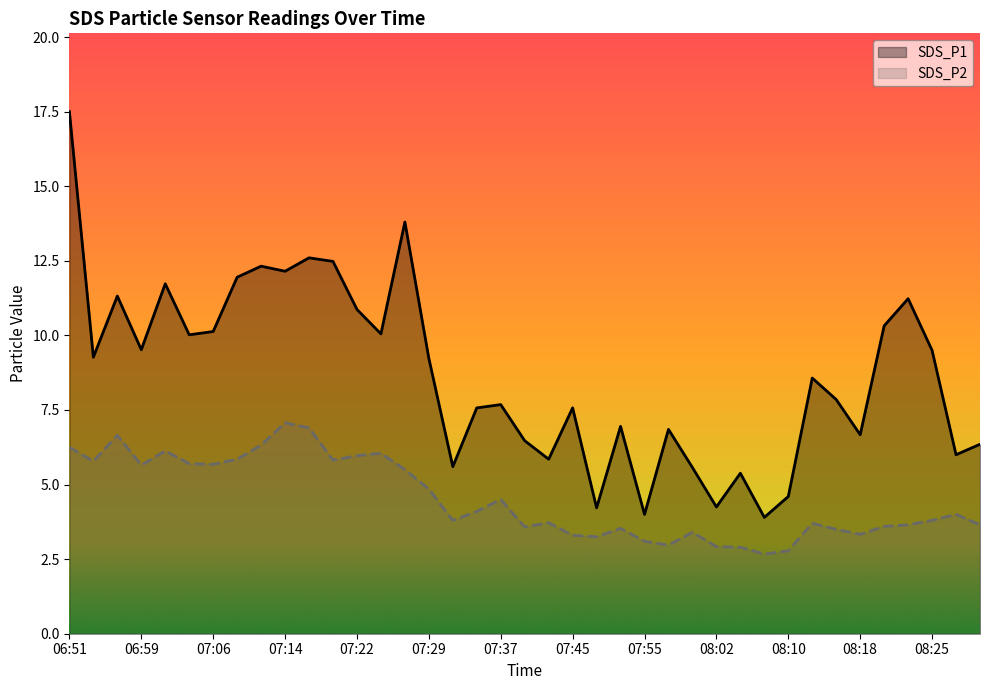

Which series has the widest spread of values?

SDS_P1